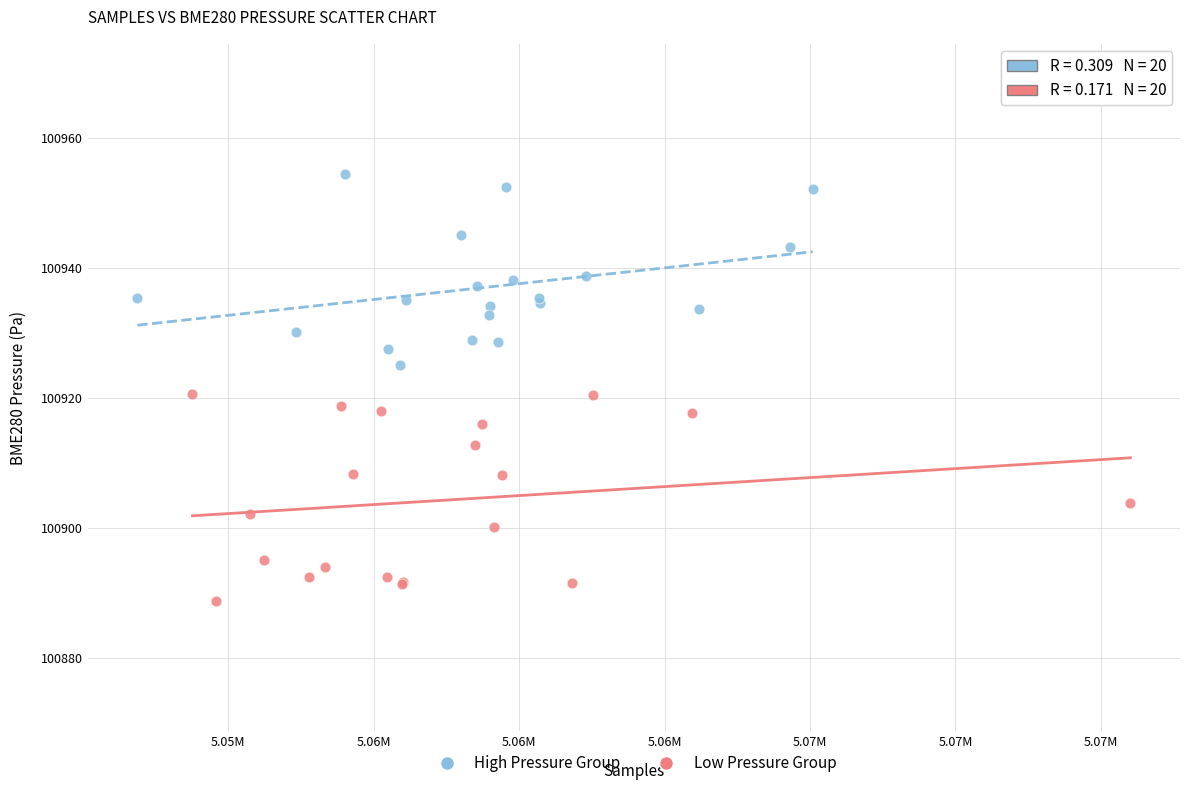

Which series has the widest spread of Y values?

Low Pressure Group